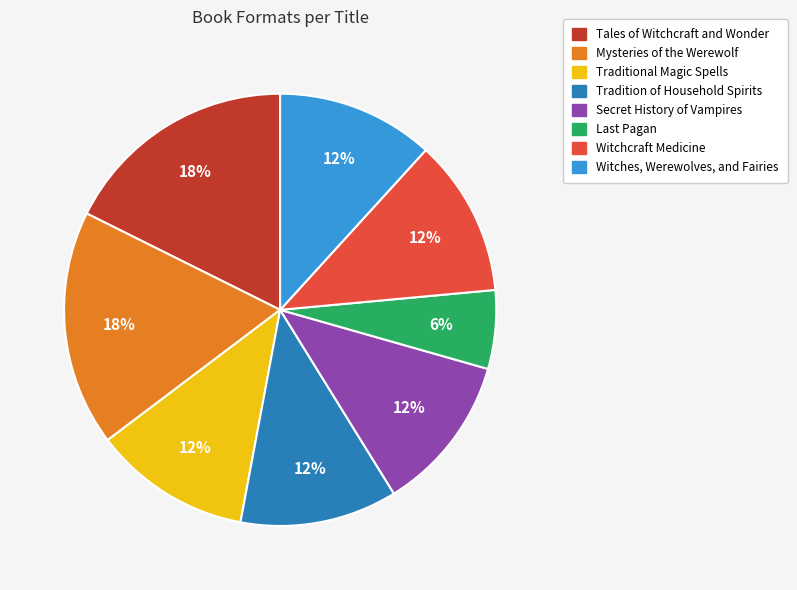

How many slices are in this pie chart?

8